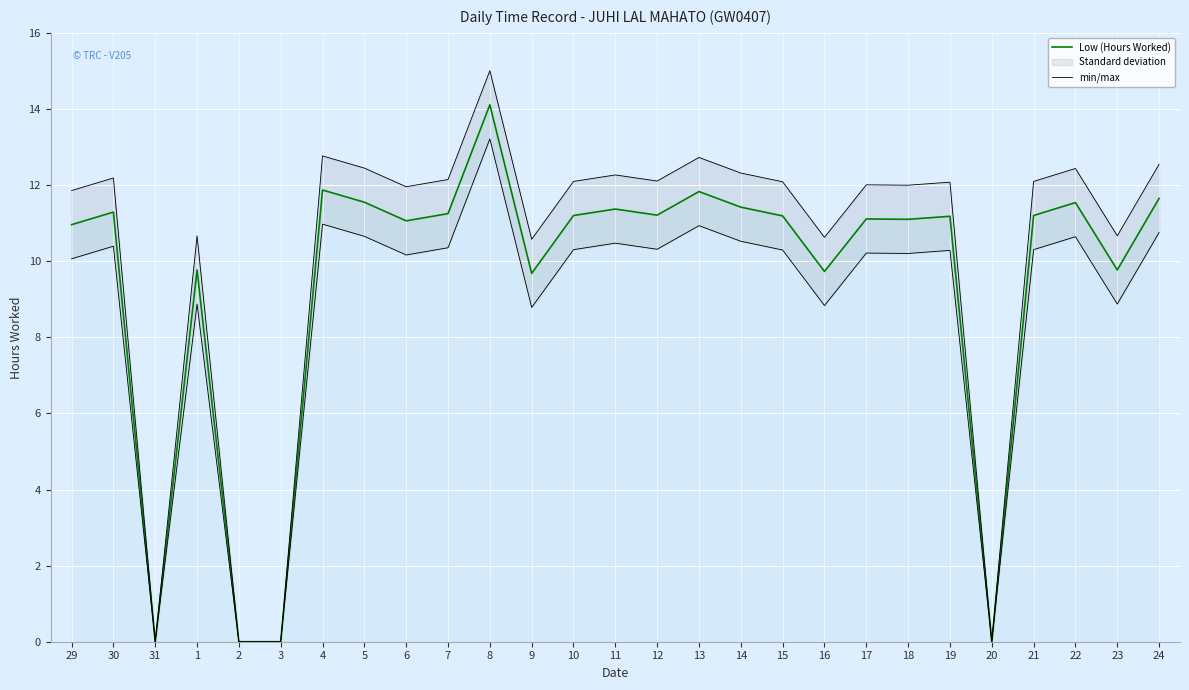

Rank the categories by Low (Hours Worked) value from highest to lowest.

8, 4, 13, 24, 5, 22, 14, 11, 30, 7, 12, 10, 21, 15, 19, 17, 18, 6, 29, 1, 23, 16, 9, 31, 2, 3, 20